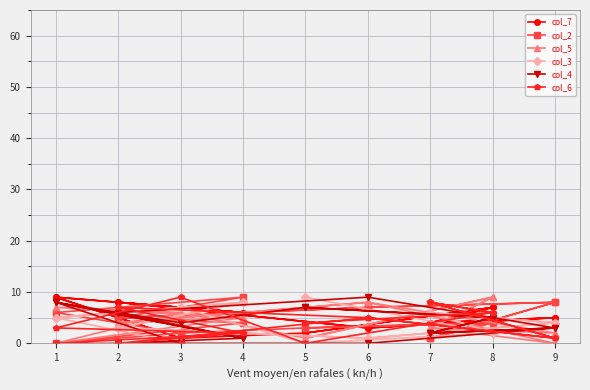

How many times do col_5 and col_4 cross each other?

11